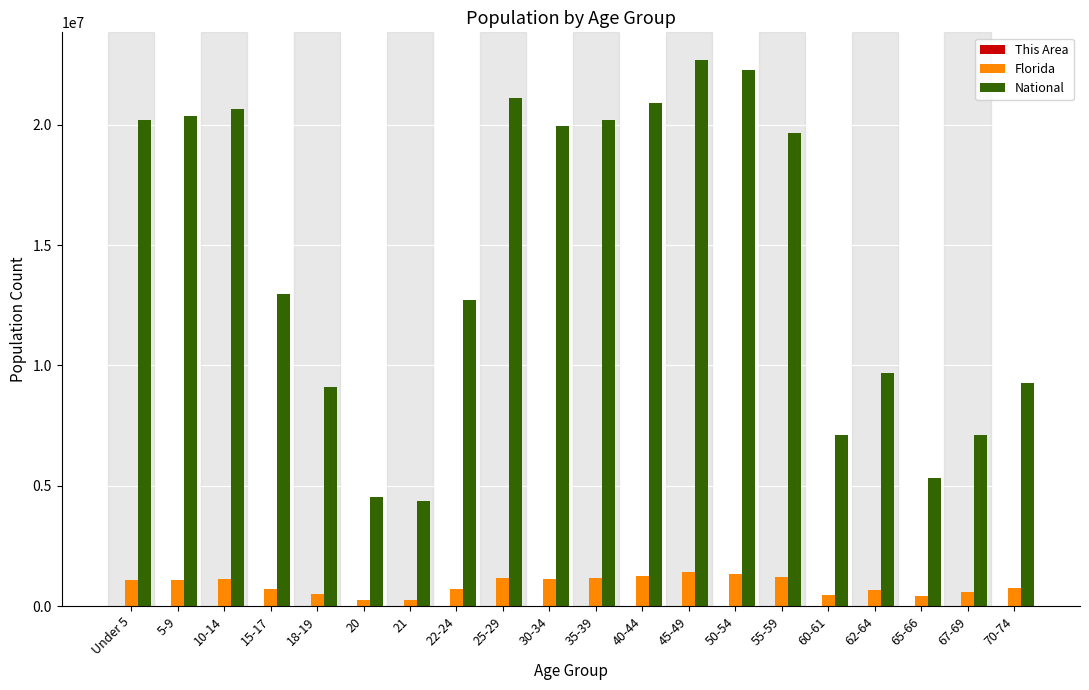

Which series has the largest total across all categories?

National